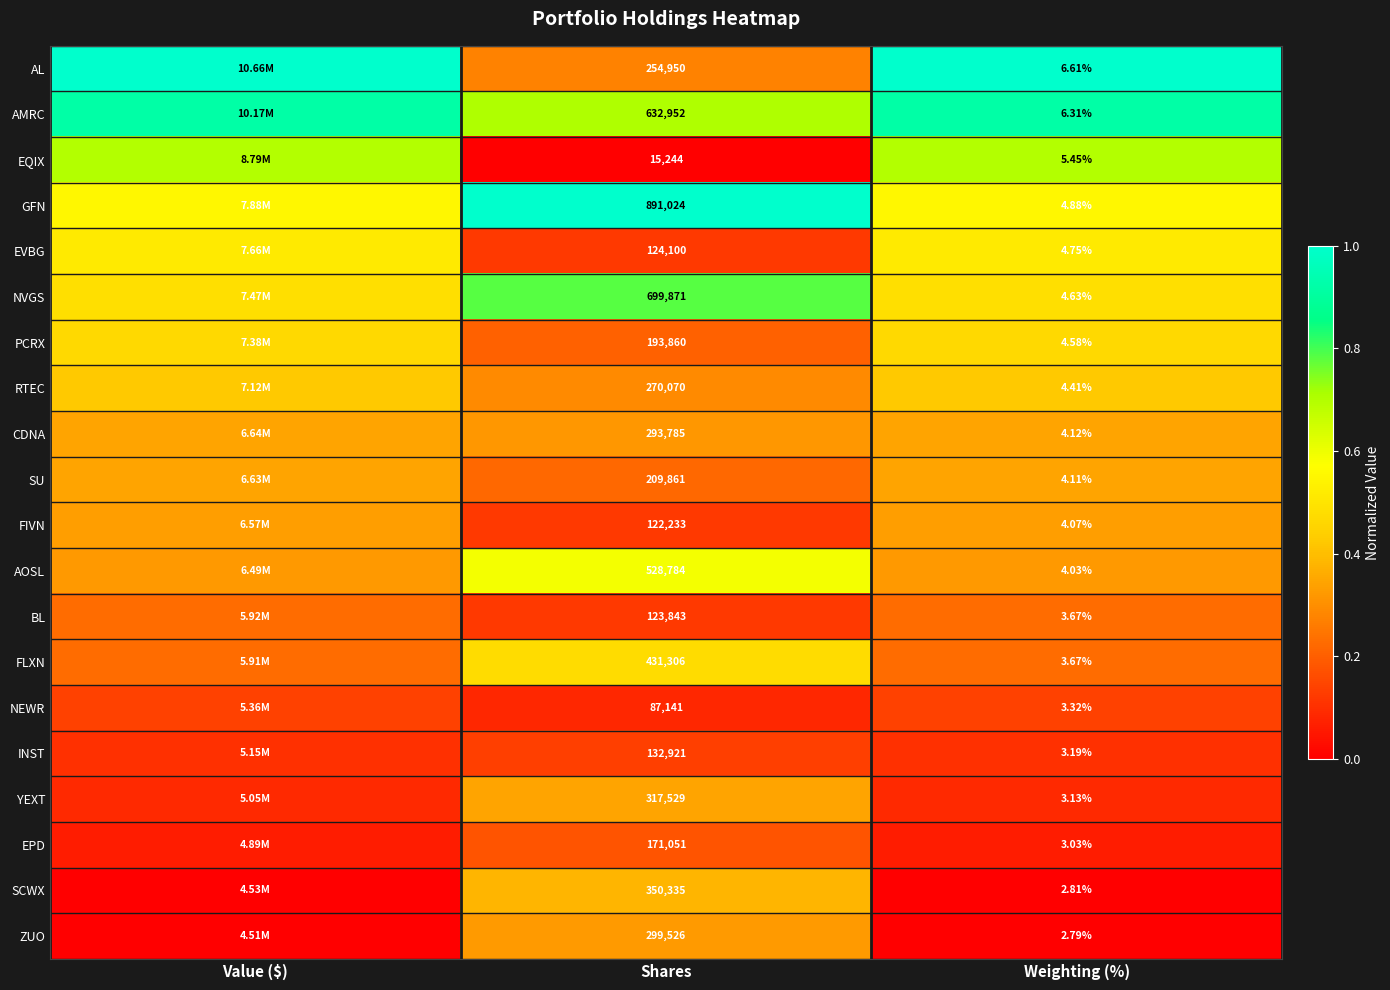

At Shares, list the series in order from largest to smallest.

GFN, NVGS, AMRC, AOSL, FLXN, SCWX, YEXT, ZUO, CDNA, RTEC, AL, SU, PCRX, EPD, INST, EVBG, BL, FIVN, NEWR, EQIX